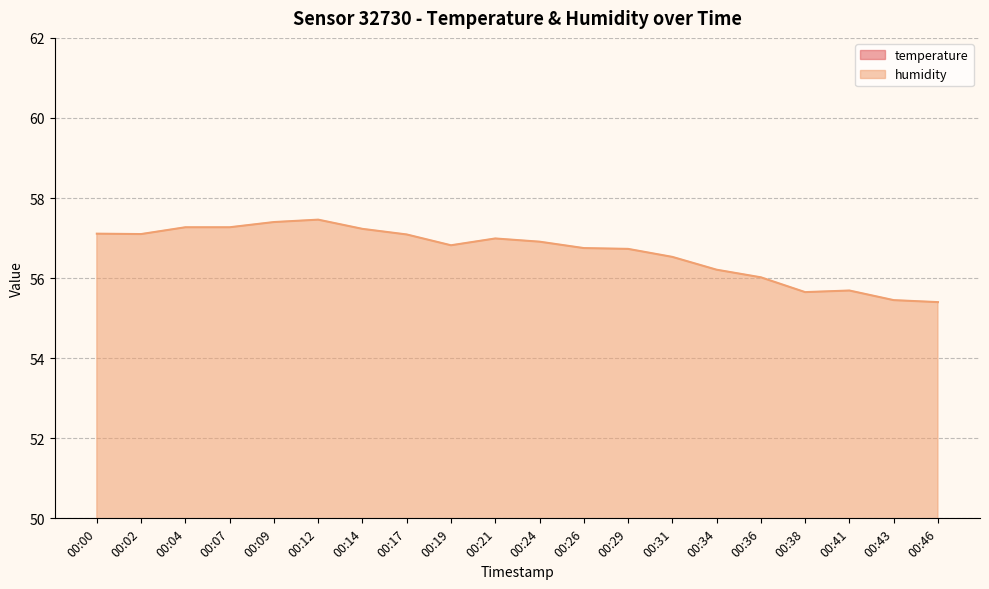

List the series in order of their peak value, lowest first.

temperature, humidity